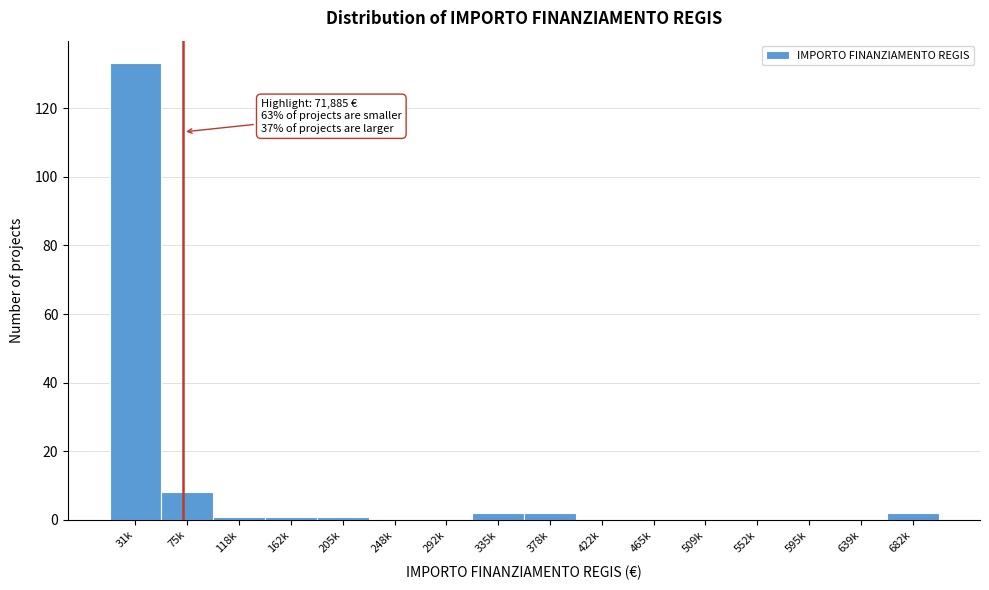

Reading left to right, extract all data points from this chart.

31k=133	75k=8	118k=1	162k=1	205k=1	248k=0	292k=0	335k=2	378k=2	422k=0	465k=0	509k=0	552k=0	595k=0	639k=0	682k=2